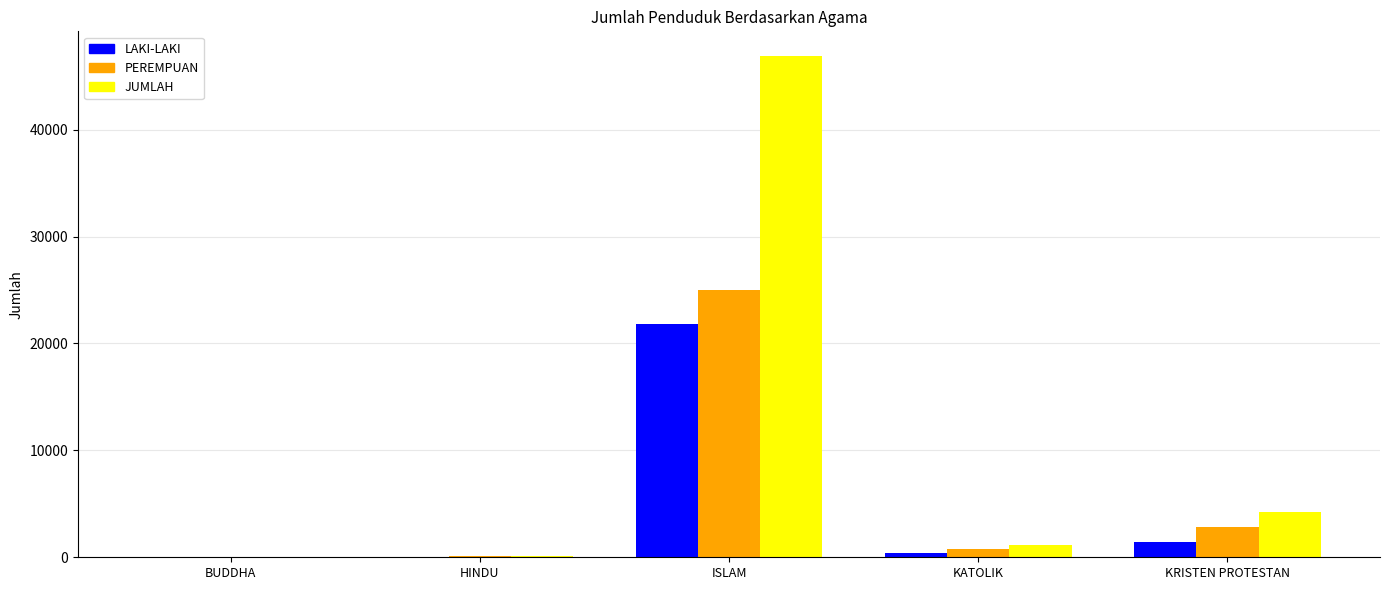

At which category is the sum across all series the highest?

ISLAM